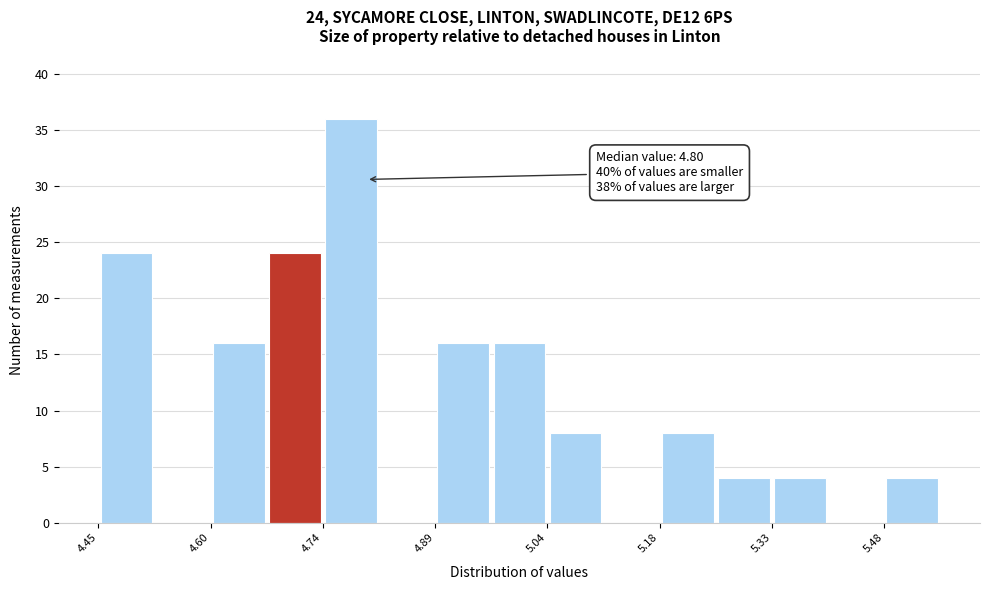

Read against the x-axis, roughly where is the centre of the tallest bar?

4.78